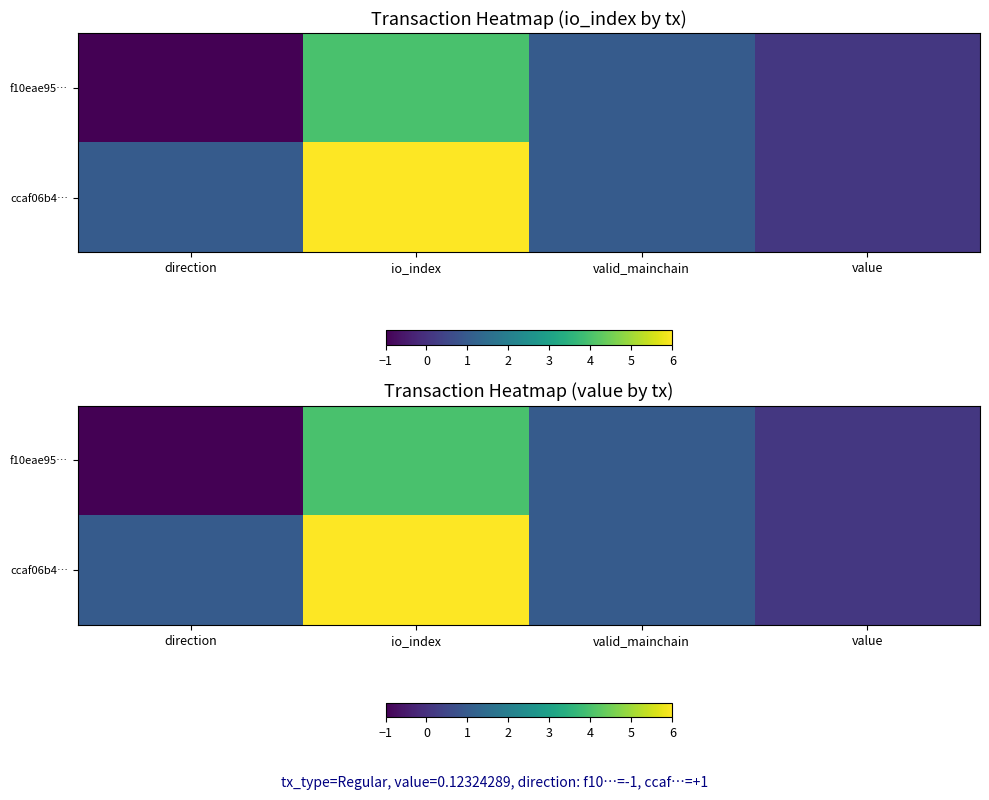

How many values in the f10eae95… series are below 1?

2